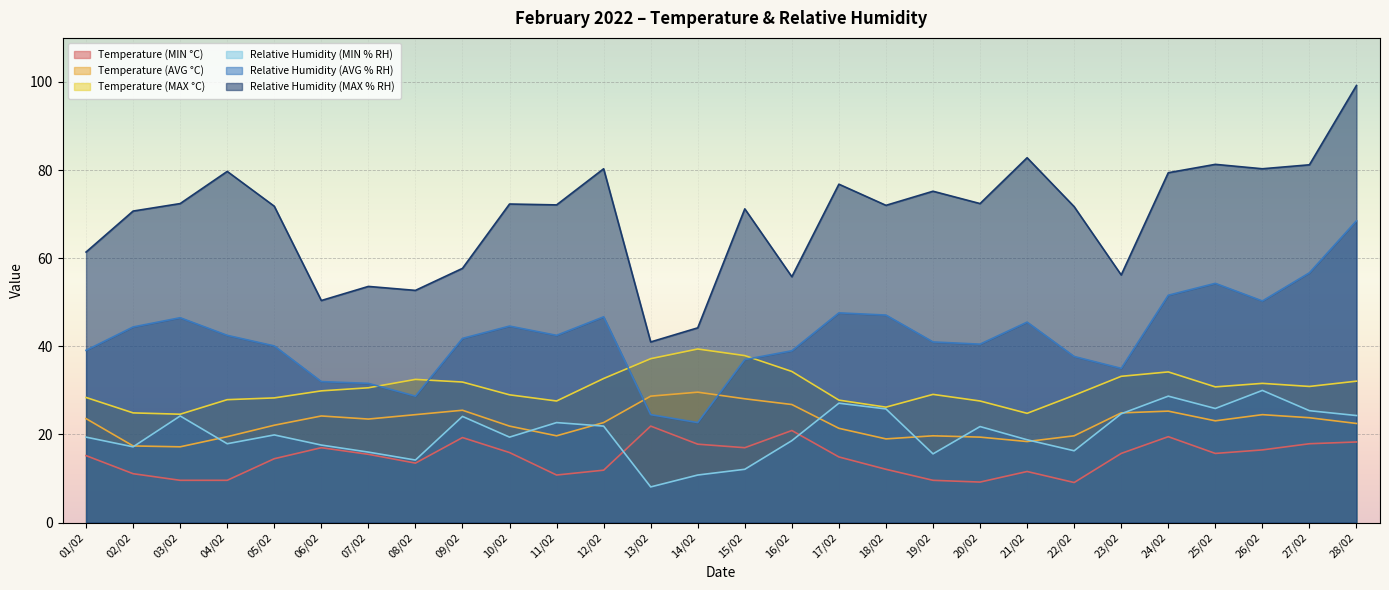

What is the sum of the Relative Humidity (MIN % RH) values at 26/02 and 27/02?

55.4